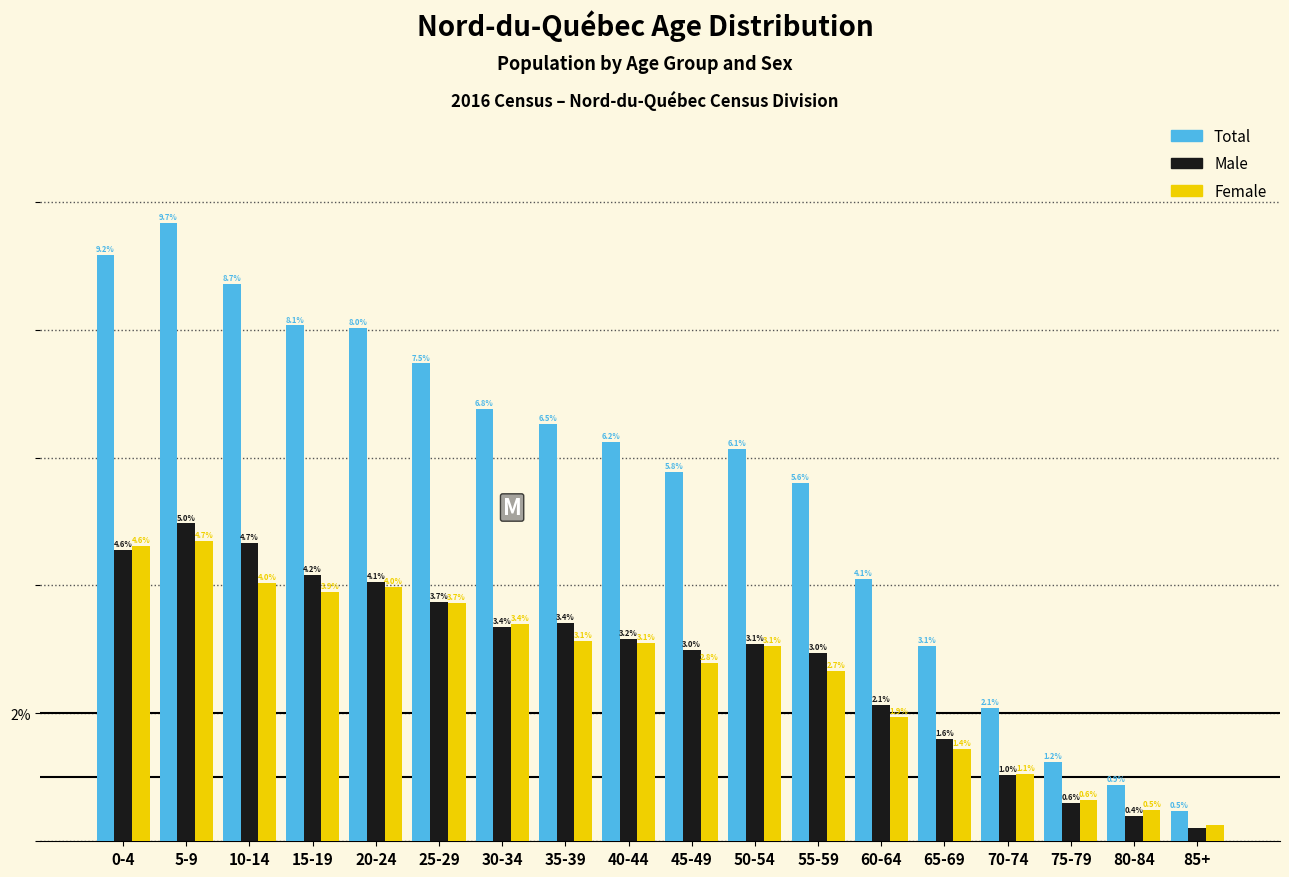

At which label does Female first exceed 3?

0-4